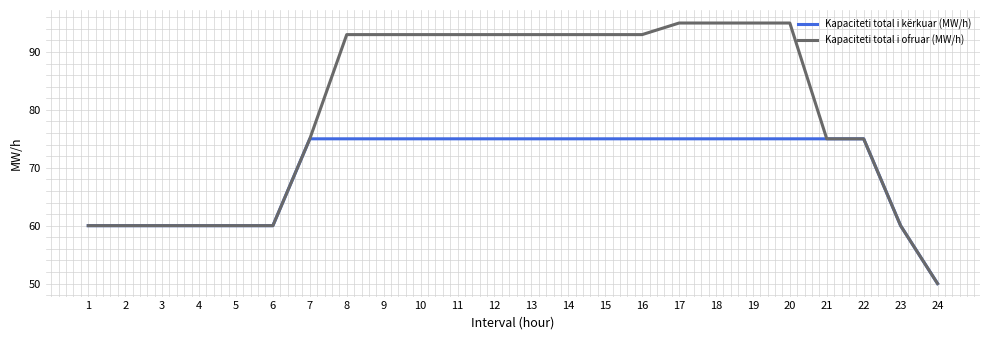

Which series has the largest range (max minus min)?

Kapaciteti total i ofruar (MW/h)